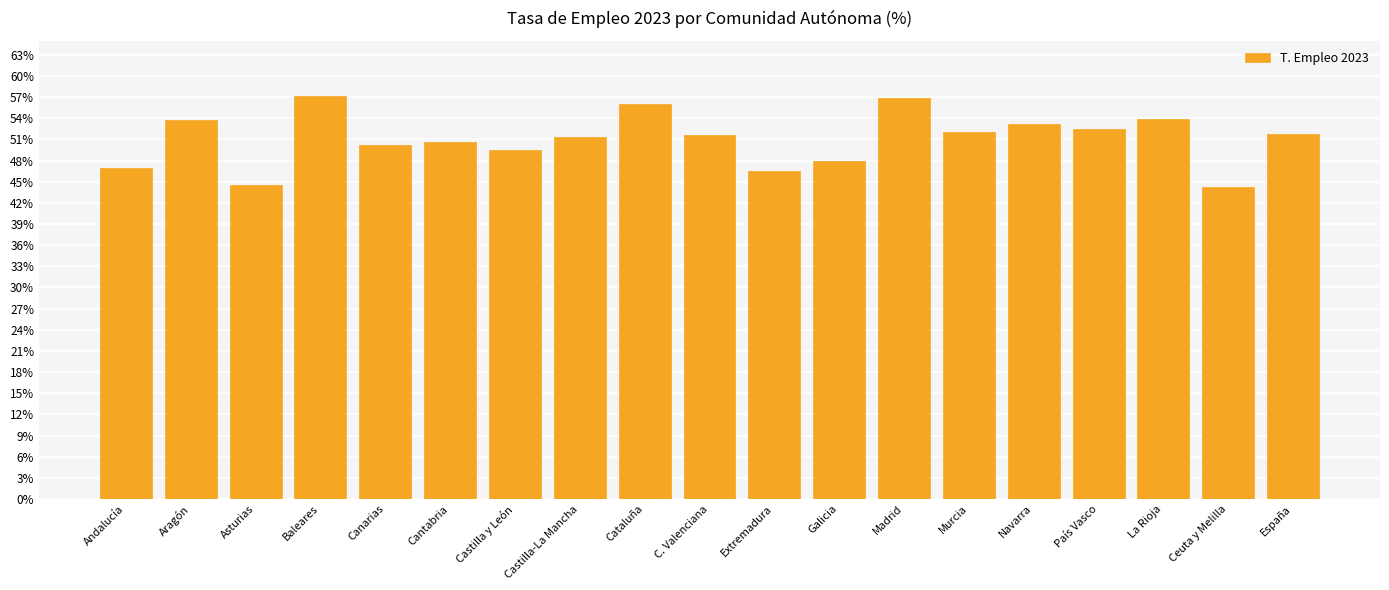

What is the change in value from Aragón to Cantabria?

-3.2